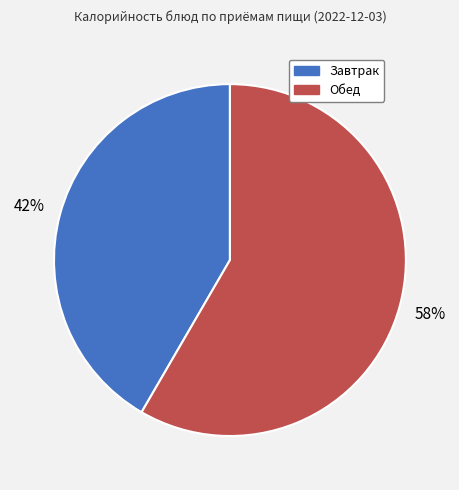

To the nearest percent, what percentage of the pie is Обед?

58%